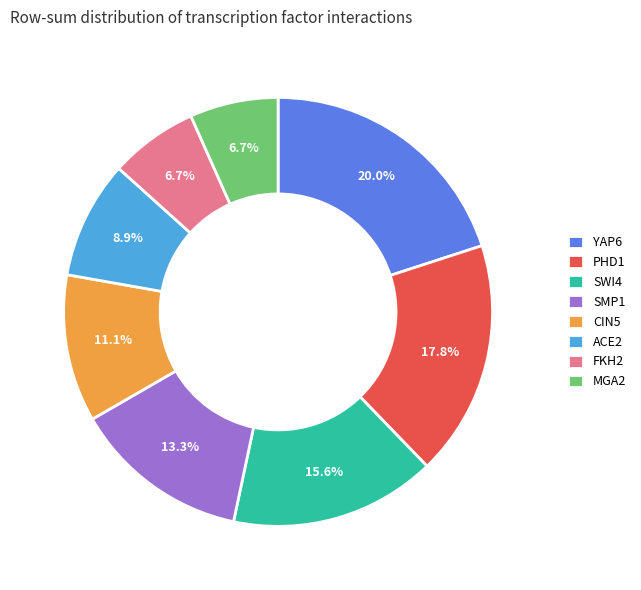

Is SMP1 the majority of the pie?

No